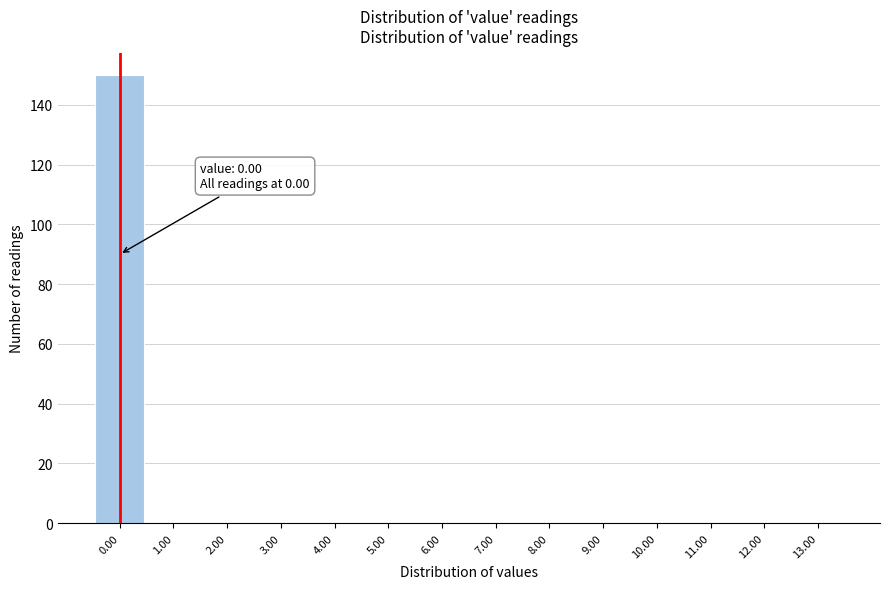

Which range on the x-axis has the tallest bar?

-0.5 to 0.5